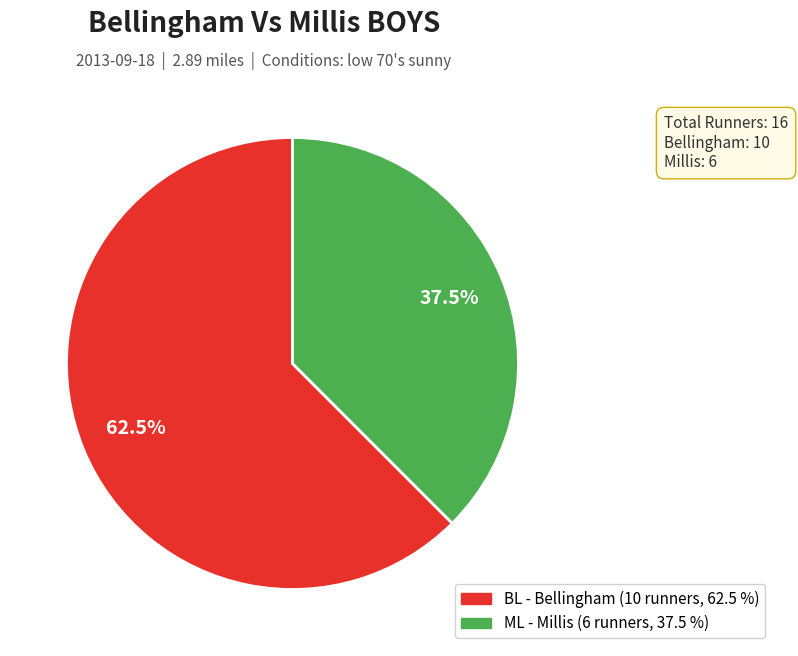

Does ML represent more than half of the total?

No